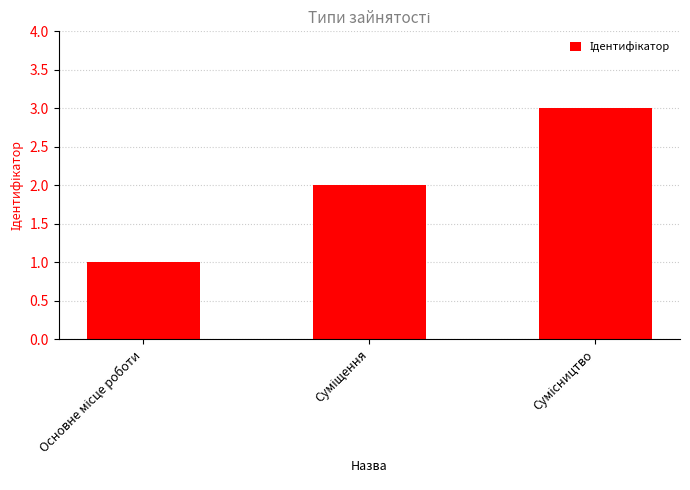

What is the maximum value shown in the chart?

3